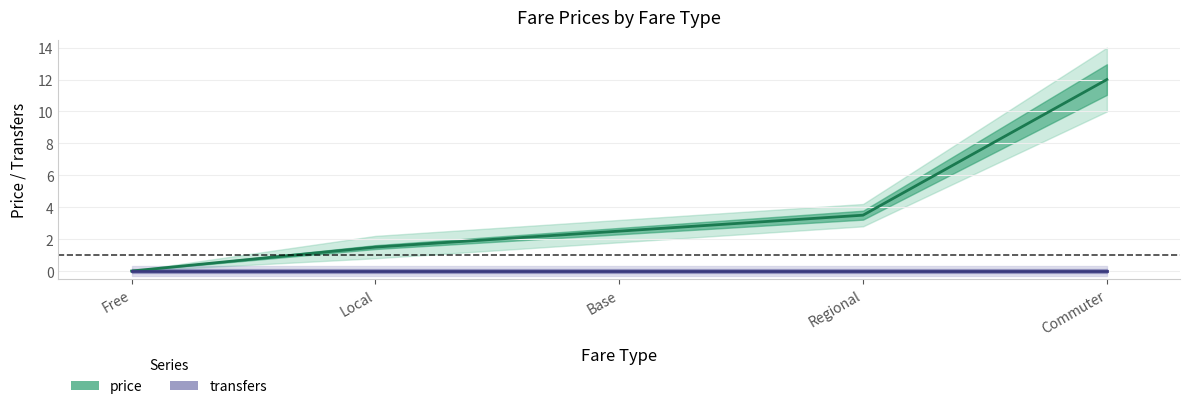

Between Base and Regional, which series saw the biggest shift?

price